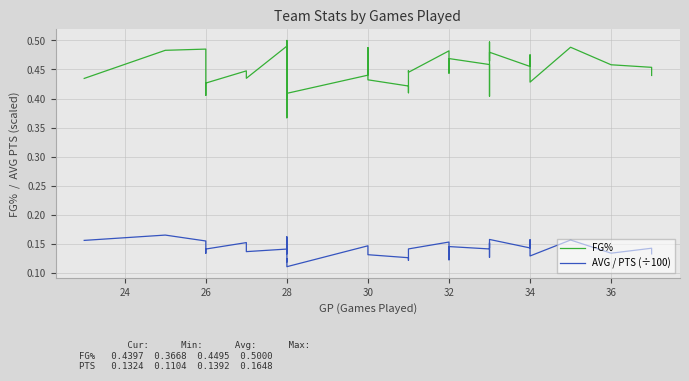

How many lines are shown in the chart?

2